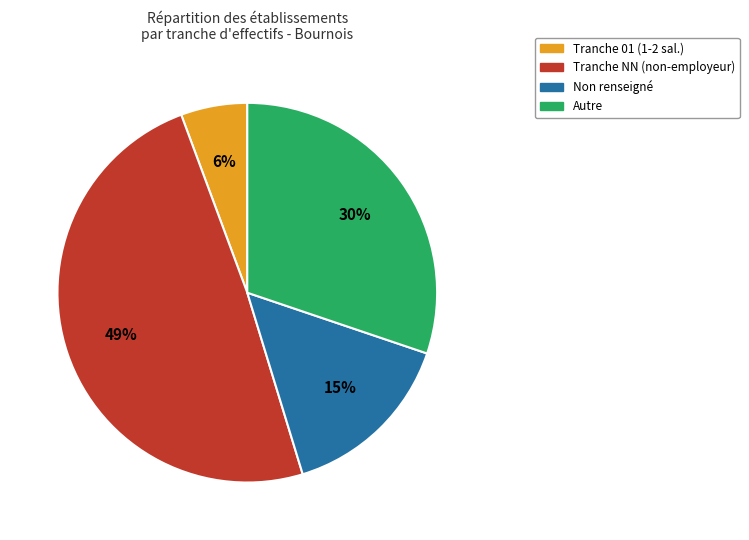

To the nearest percent, what is the difference between the largest and smallest slice percentages?

43%